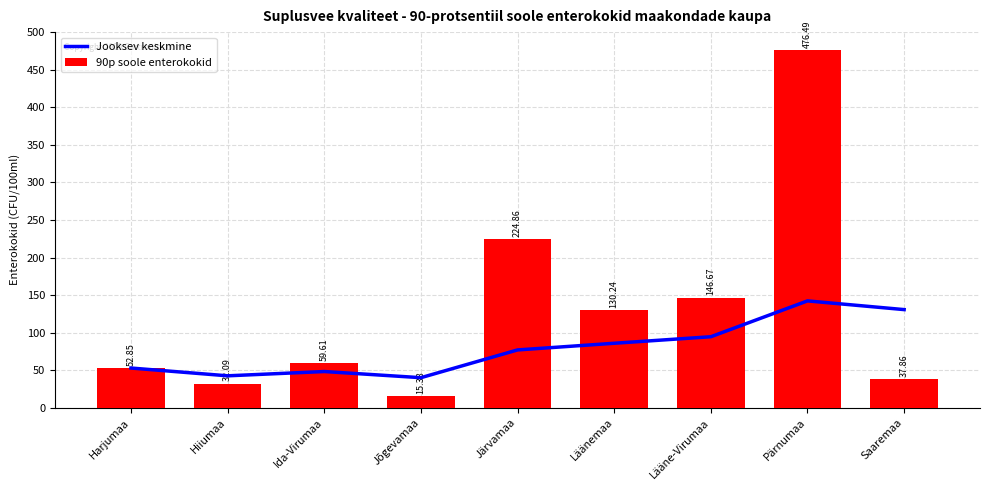

What is the difference between the second highest and minimum values in the Jooksev keskmine series?

90.7